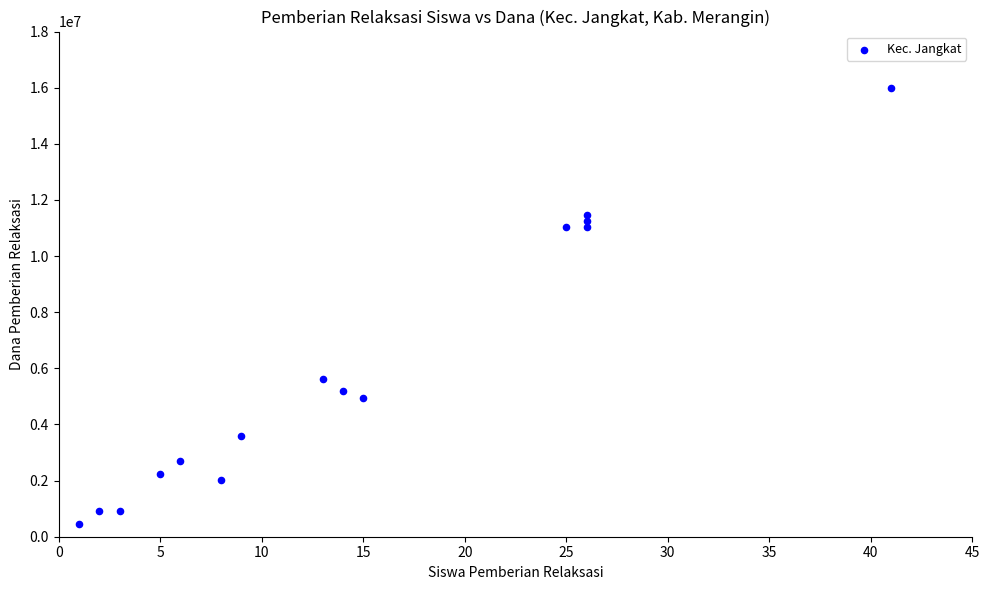

What is the range of X values (max minus min)?

40